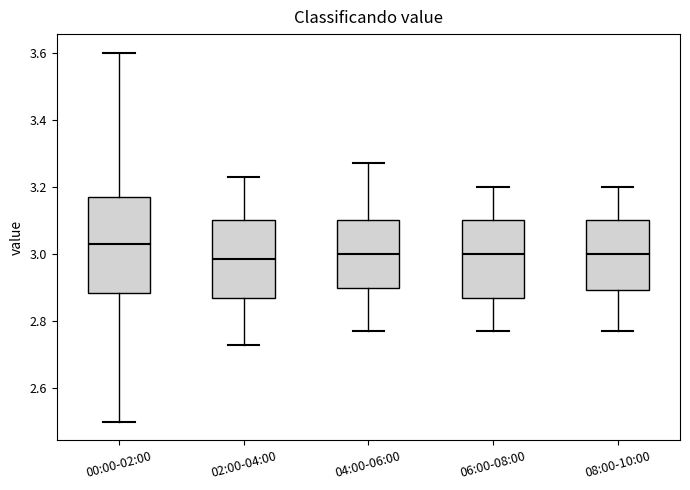

Reading left to right, read every box against the y-axis: the position of its median line, the range the box covers, and the ends of its whiskers. The values are not printed on the chart, so give them approximately, as read against the axis.

00:00-02:00: median 3.04, box 2.88 to 3.18, whiskers 2.50 to 3.60
02:00-04:00: median 2.98, box 2.88 to 3.10, whiskers 2.74 to 3.24
04:00-06:00: median 3.00, box 2.90 to 3.10, whiskers 2.78 to 3.28
06:00-08:00: median 3.00, box 2.88 to 3.10, whiskers 2.78 to 3.20
08:00-10:00: median 3.00, box 2.90 to 3.10, whiskers 2.78 to 3.20